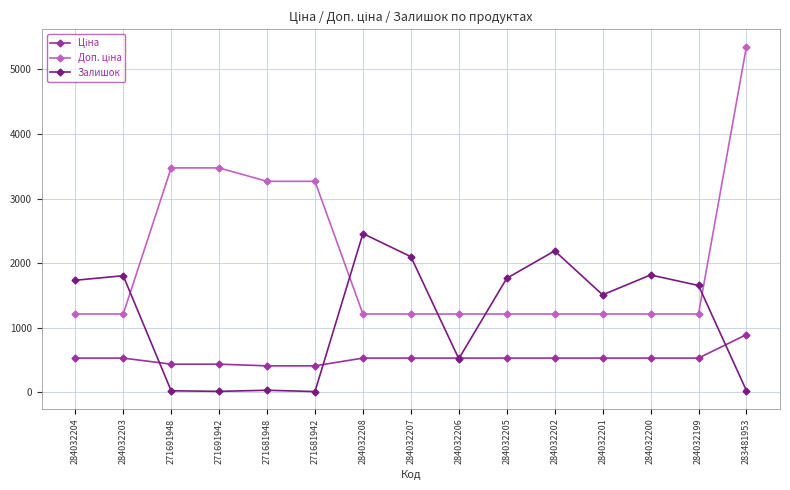

What value does the Залишок series have at 284032201?

1508.0